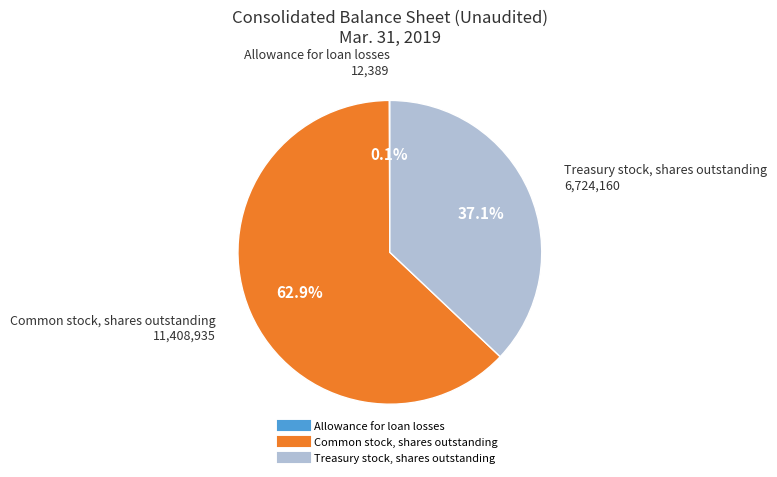

What is the largest slice in the pie chart?

Common stock, shares outstanding